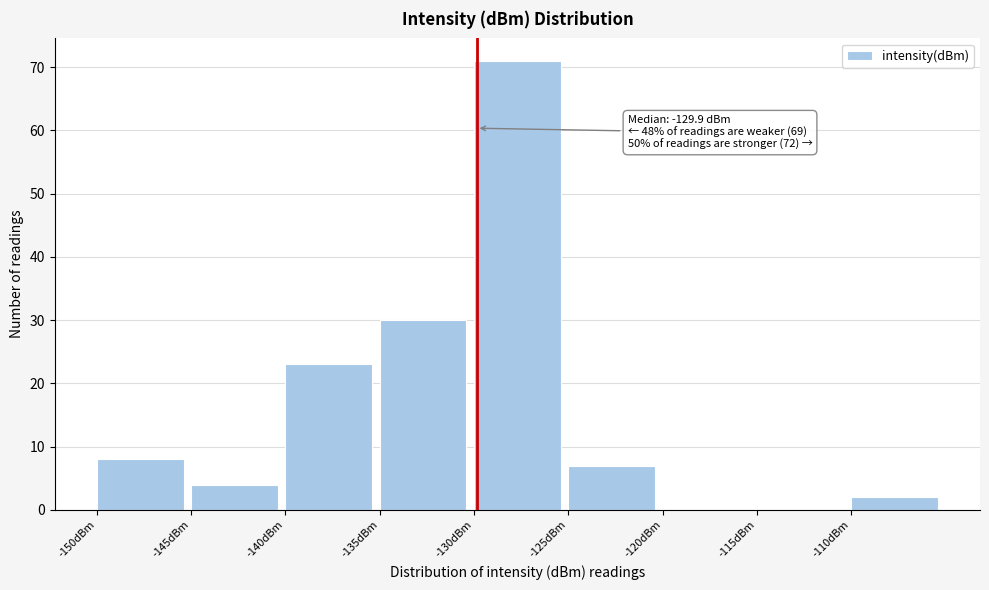

Which range on the x-axis has the tallest bar?

-130 to -125